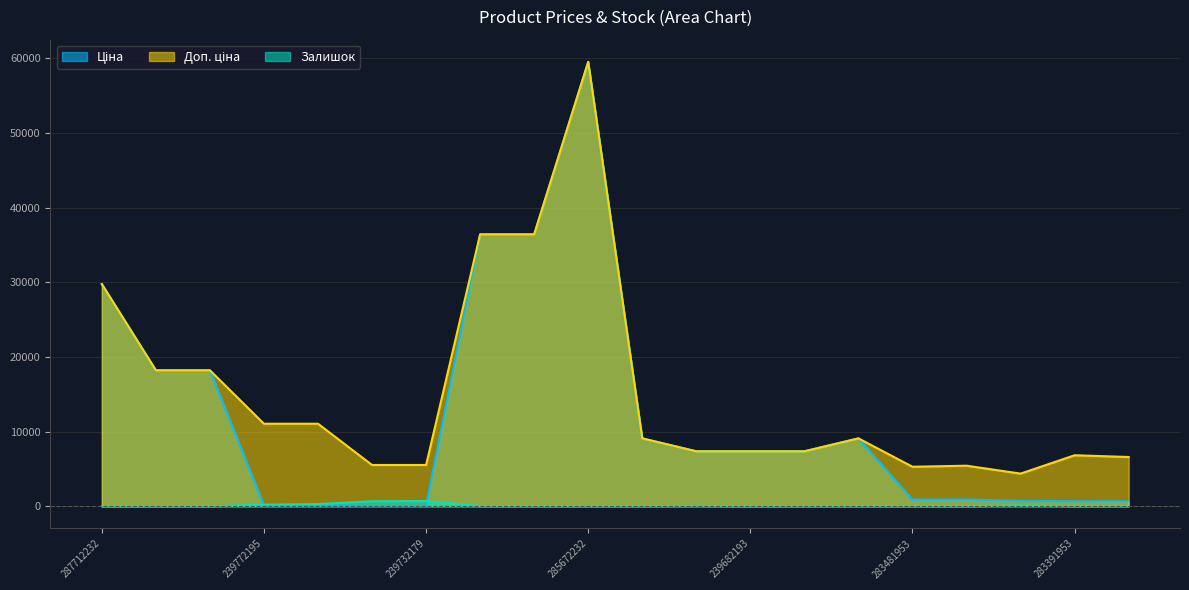

What is the label of the 16th point from the right?

239772179